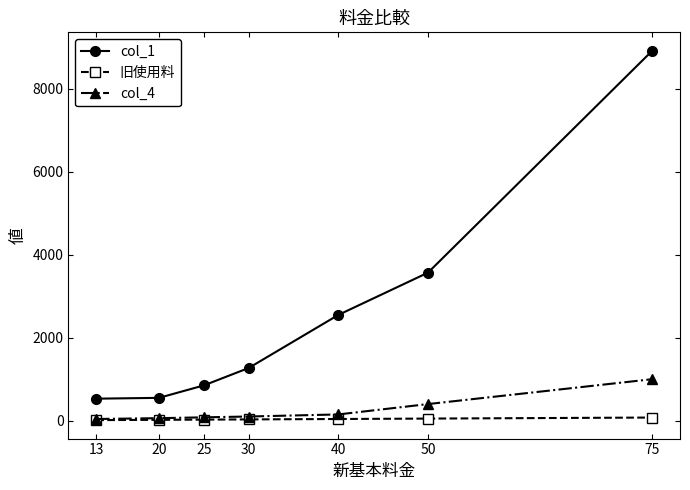

What is the difference between the maximum and minimum values in the 旧使用料 series?

62